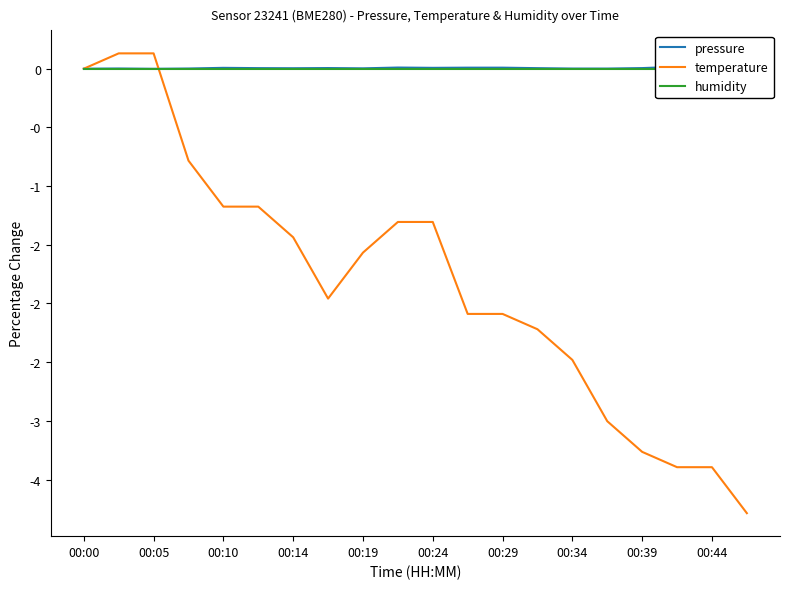

Which series has the widest spread of values?

temperature